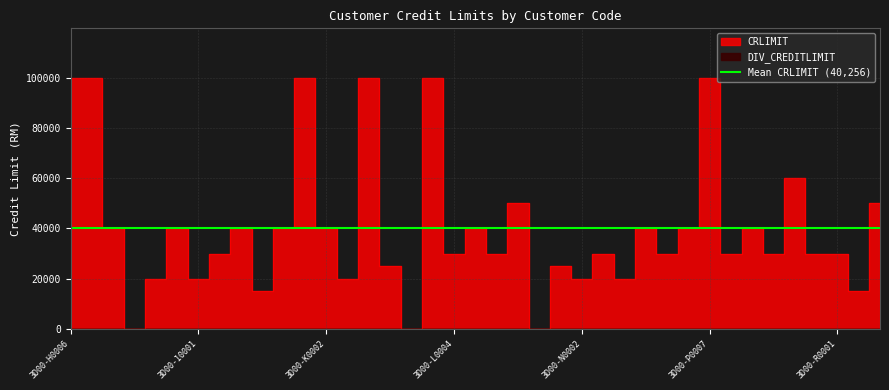

Is it true that the value at 3D00-J0002 is 15000?

True